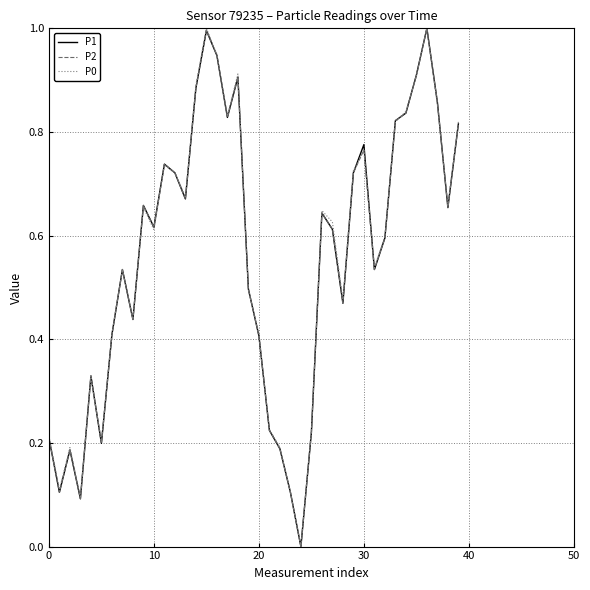

What is the greatest value displayed?

1.0